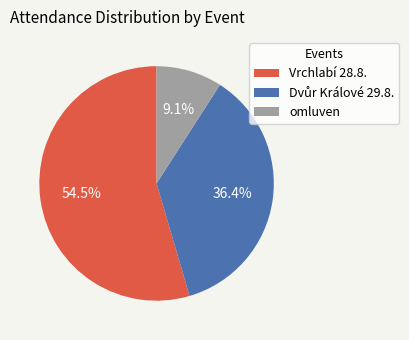

What is the largest slice in the pie chart?

Vrchlabí 28.8.